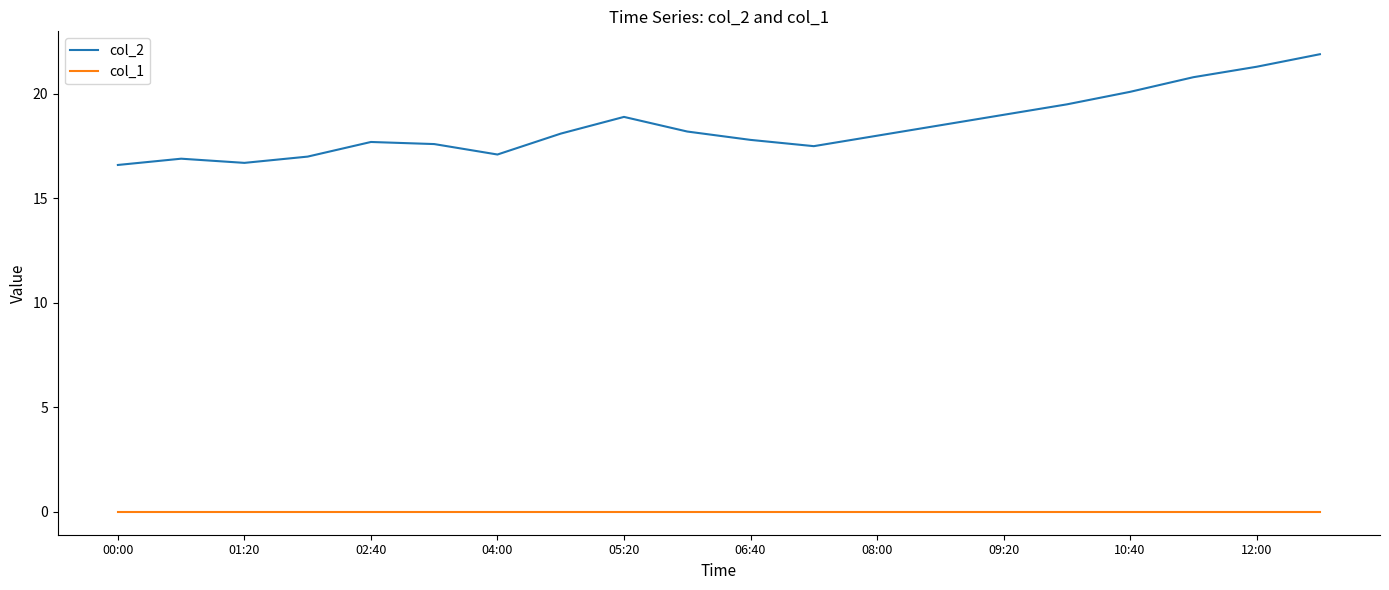

True or false: col_1 and col_2 cross at least once.

False